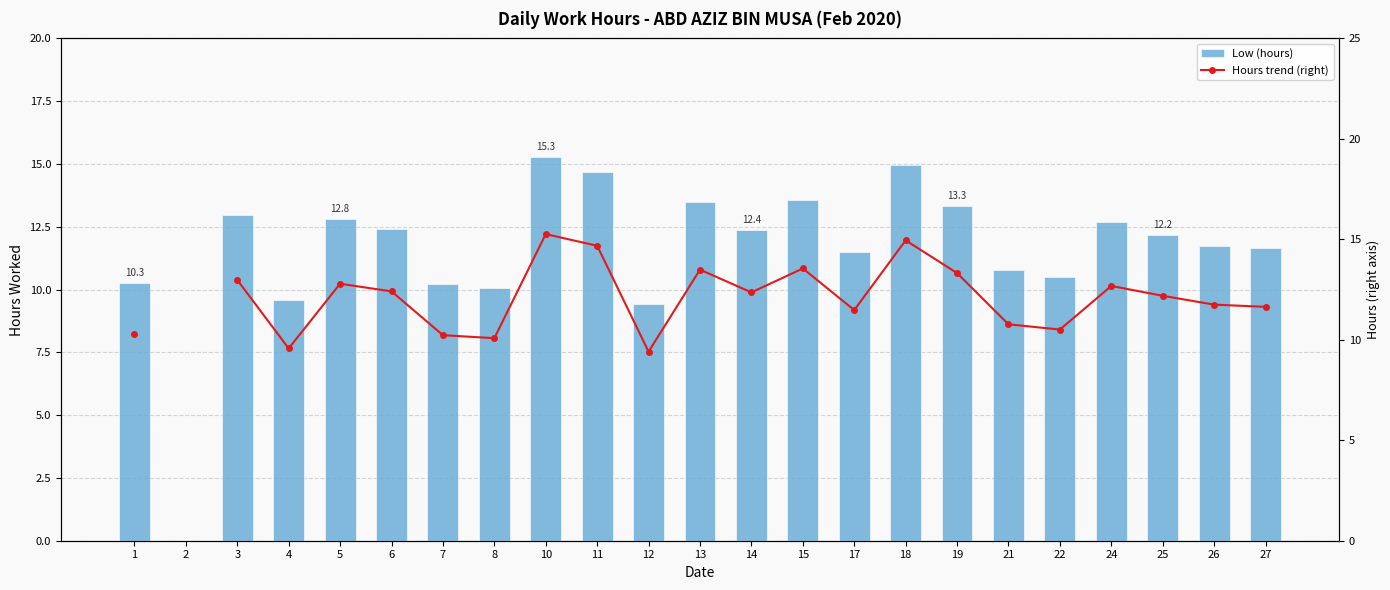

Rank the series by their maximum value, from highest to lowest.

Low (hours), Hours trend (right)